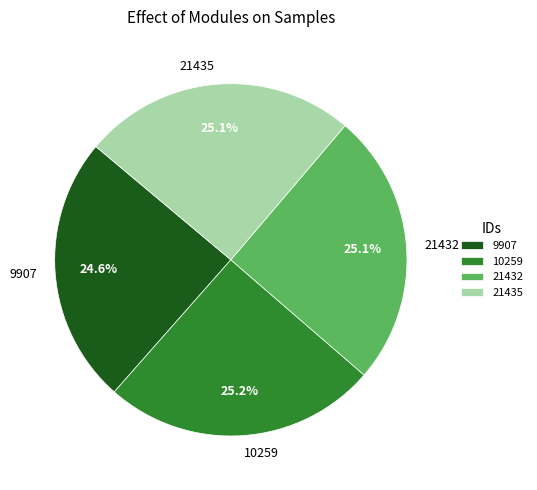

Is 21435 the majority of the pie?

No